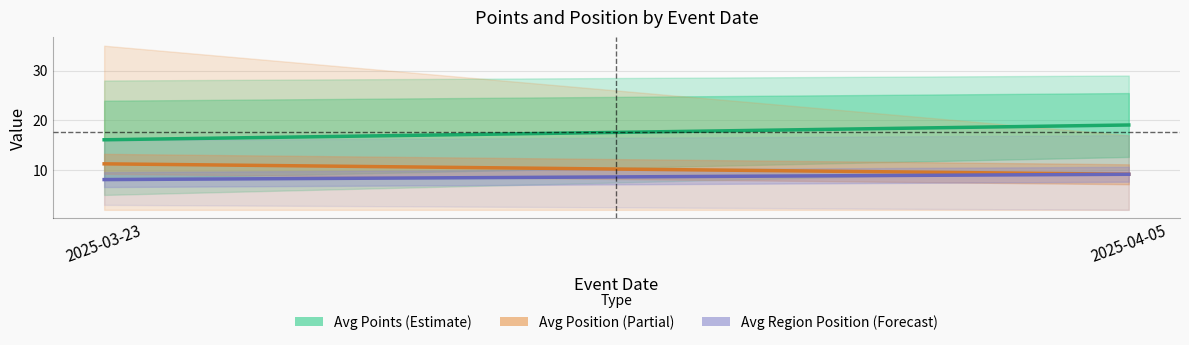

Does the chart have visible grid lines?

Yes